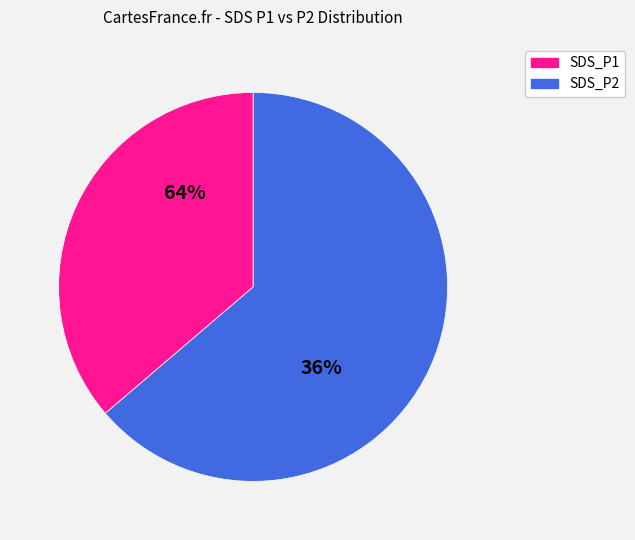

Is SDS_P1 the majority of the pie?

Yes